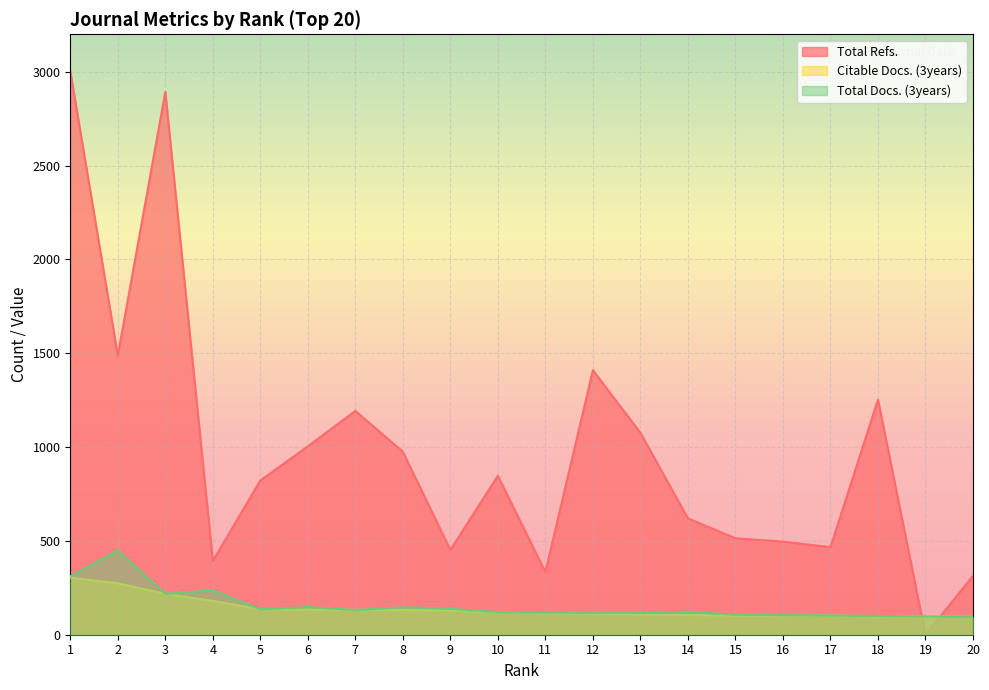

Reading left to right, transcribe all the data shown in this chart.

Total Refs.: 3004	1488	2893	394	822	1004	1193	975	452	847	334	1410	1076	620	514	496	467	1253	0	314
Citable Docs. (3years): 304	274	218	180	136	135	132	132	129	118	114	112	107	105	103	103	102	98	97	95
Total Docs. (3years): 311	449	218	236	136	147	132	146	139	120	118	117	118	122	107	105	103	100	98	95